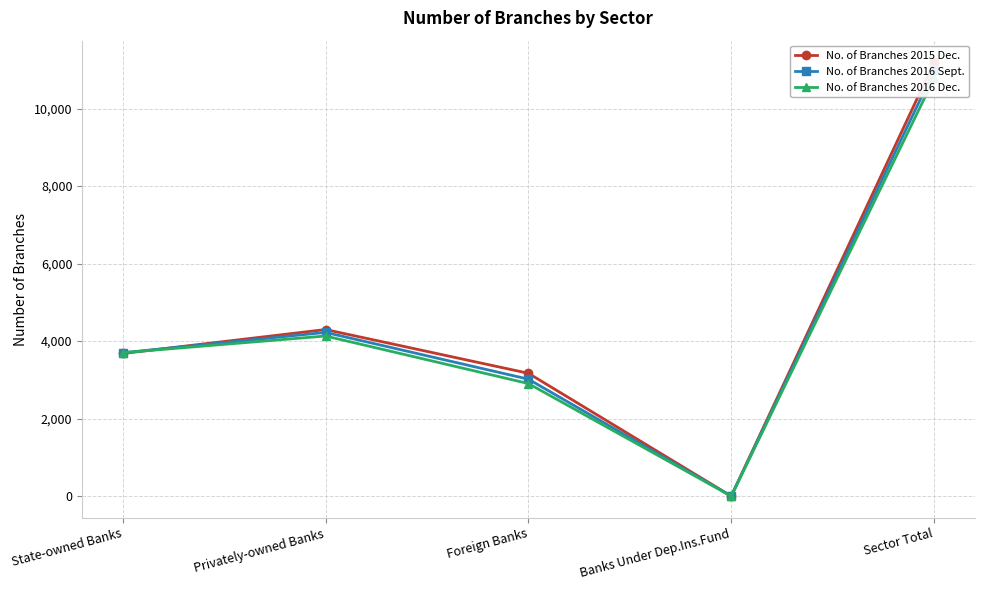

Which series has the largest total across all categories?

No. of Branches 2015 Dec.